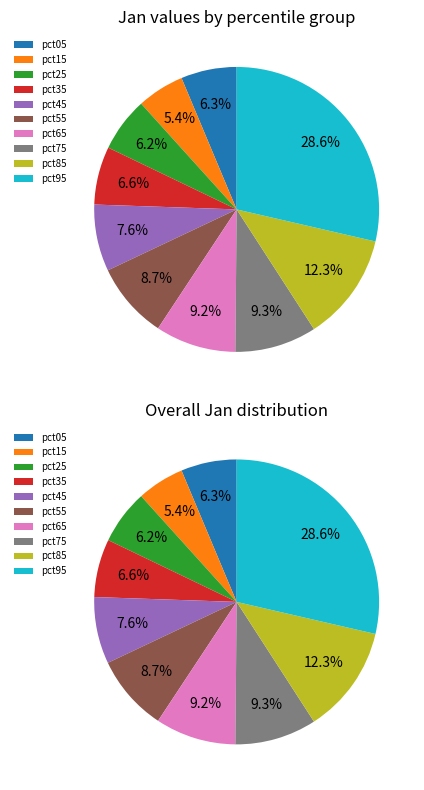

Which slice is the smallest?

pct15